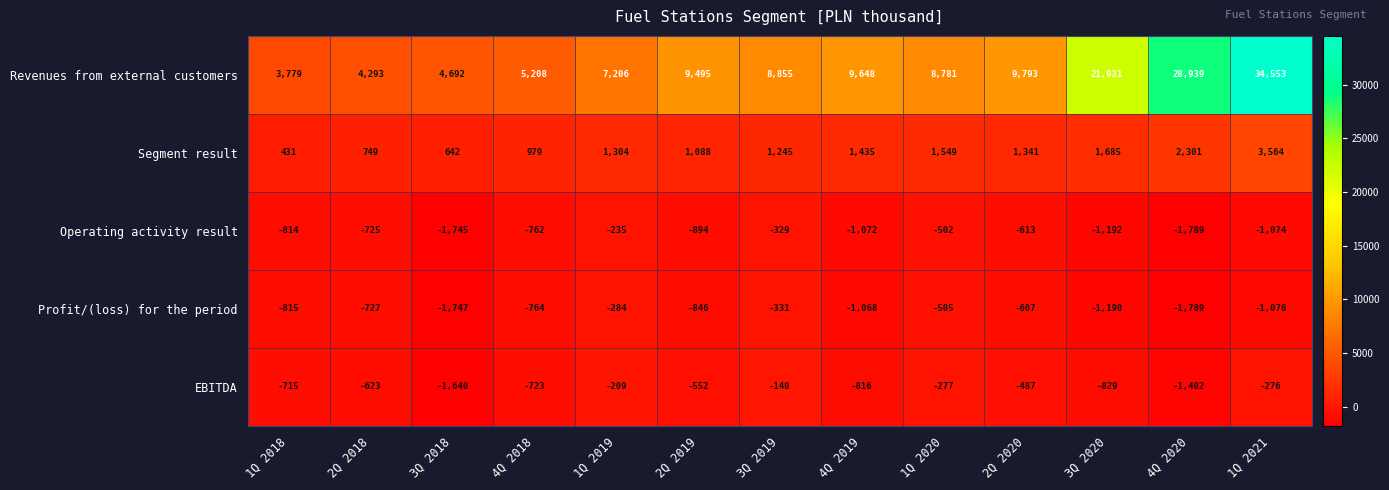

At which label is Profit/(loss) for the period closest to -1036?

4Q 2019